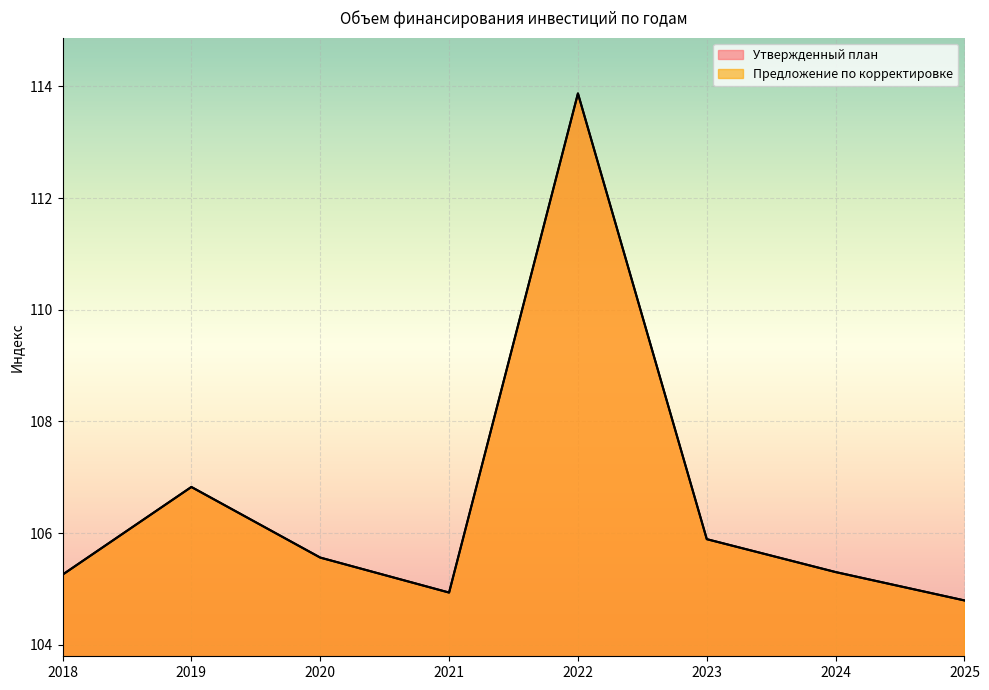

What is the value of the Утвержденный план point at the 7th from the left?

105.3